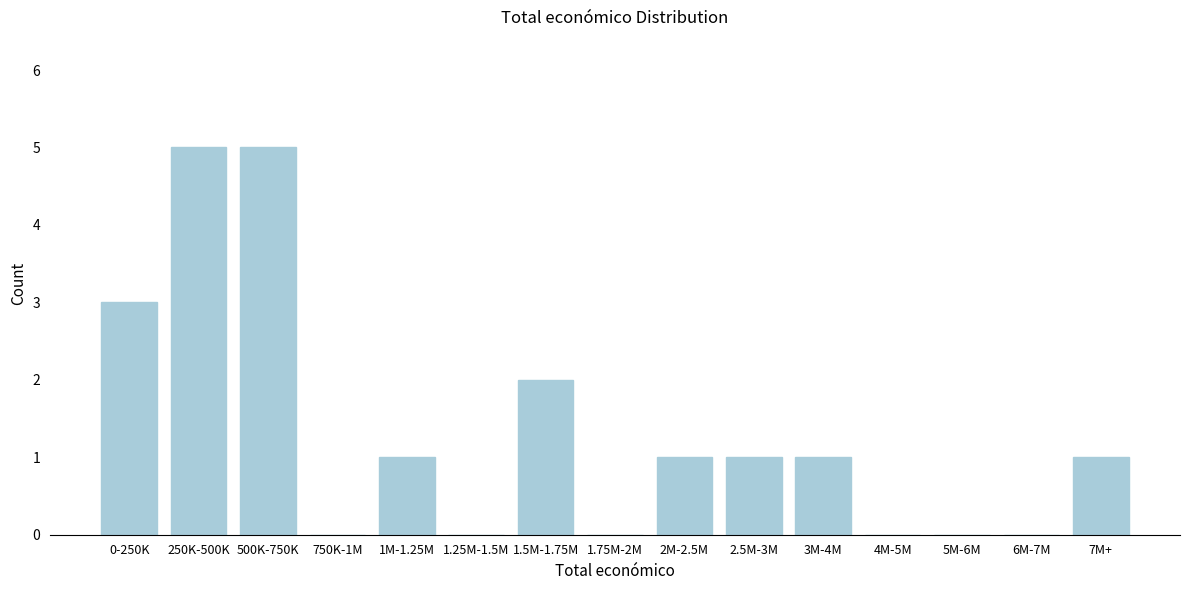

Reading right to left, what are all the values shown in this chart?

7M+=1	6M-7M=0	5M-6M=0	4M-5M=0	3M-4M=1	2.5M-3M=1	2M-2.5M=1	1.75M-2M=0	1.5M-1.75M=2	1.25M-1.5M=0	1M-1.25M=1	750K-1M=0	500K-750K=5	250K-500K=5	0-250K=3